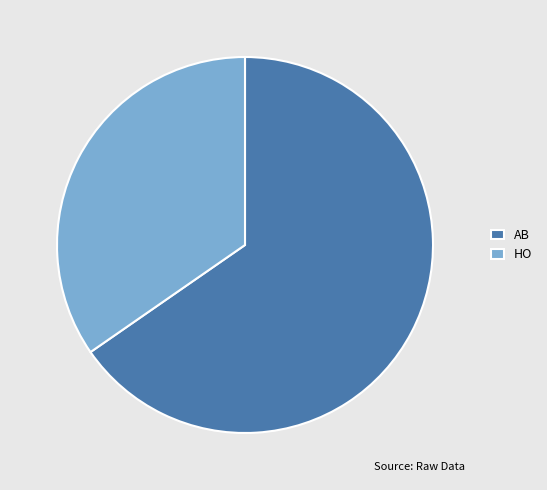

Which category has the biggest portion of the pie?

AB